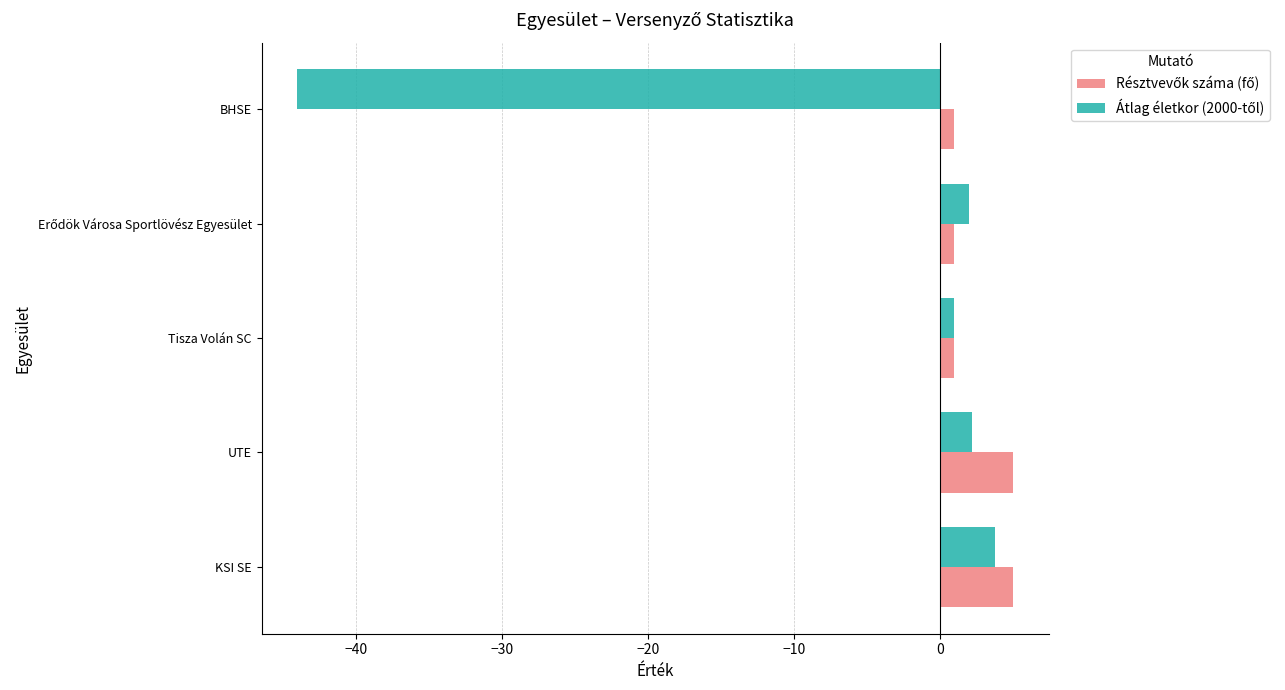

What is the spread (max minus min) of values at UTE?

2.8